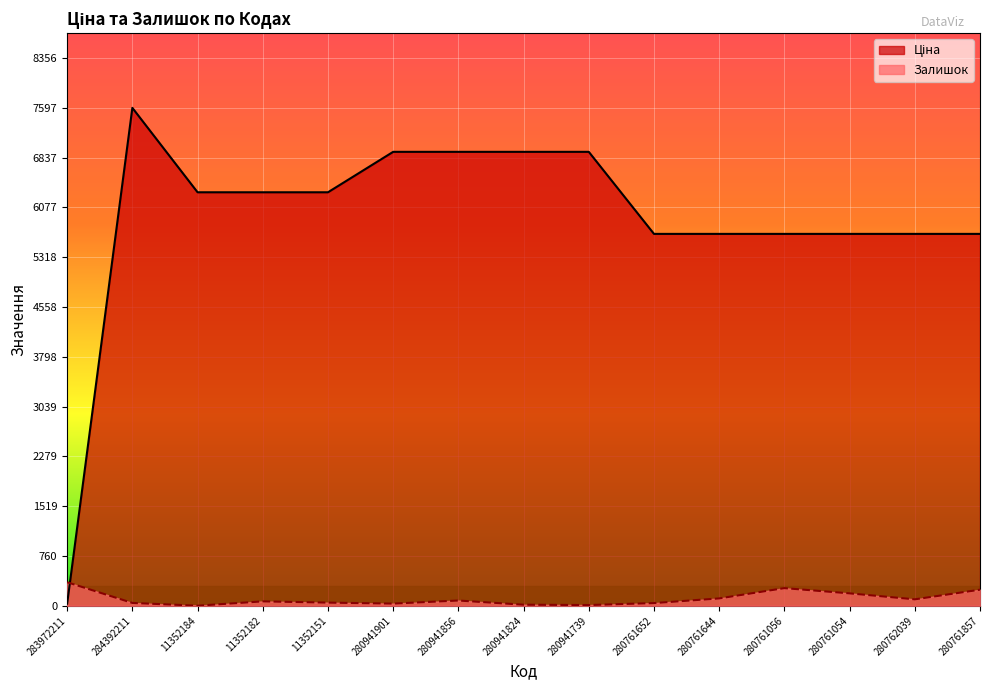

Read the Залишок value at 283972211.

360.0